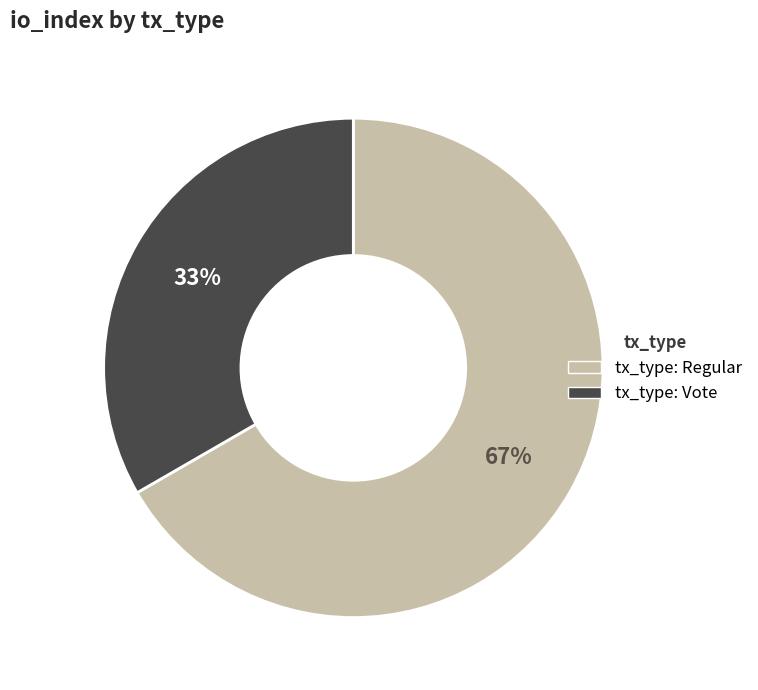

Is there a majority slice in this chart?

Yes